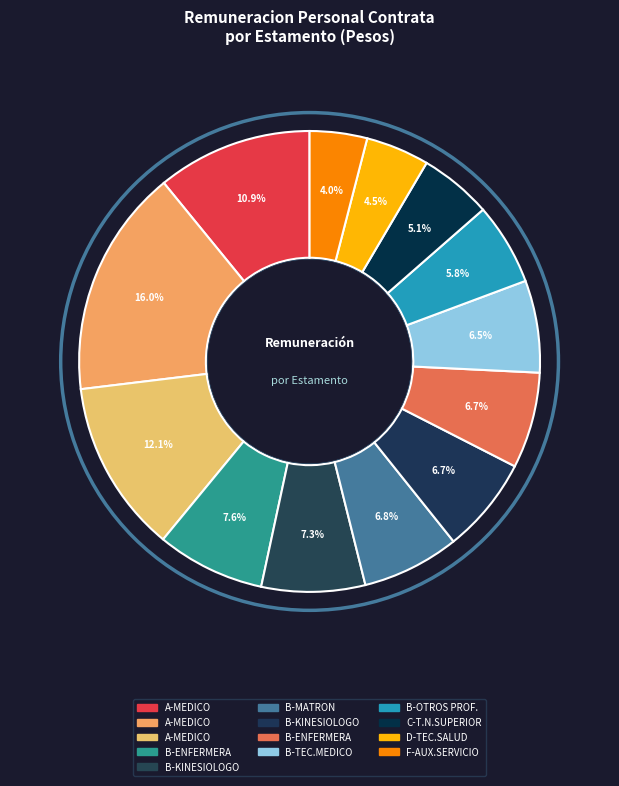

How many segments does this pie chart have?

13